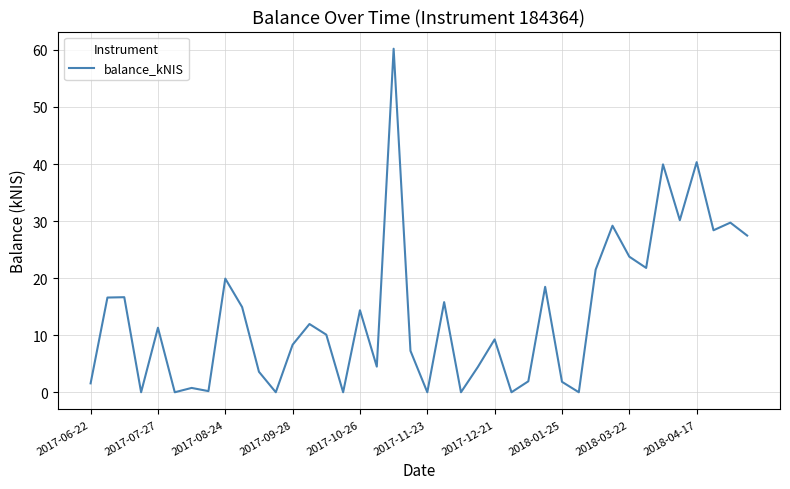

What is the difference between the maximum and minimum values?

60.2